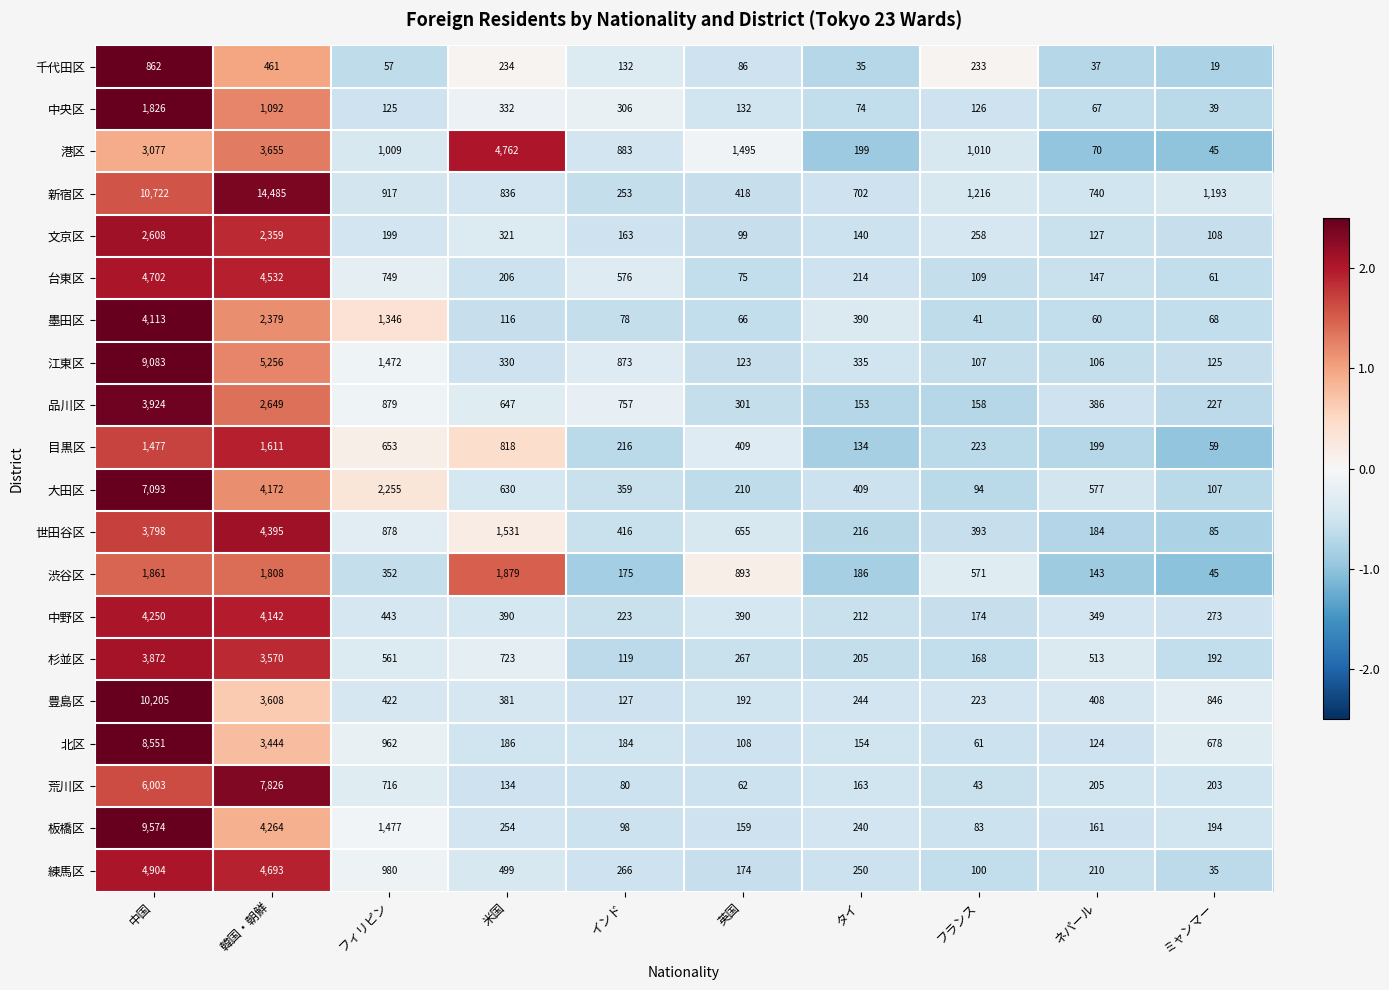

What is the total value across all series at フランス?

5391